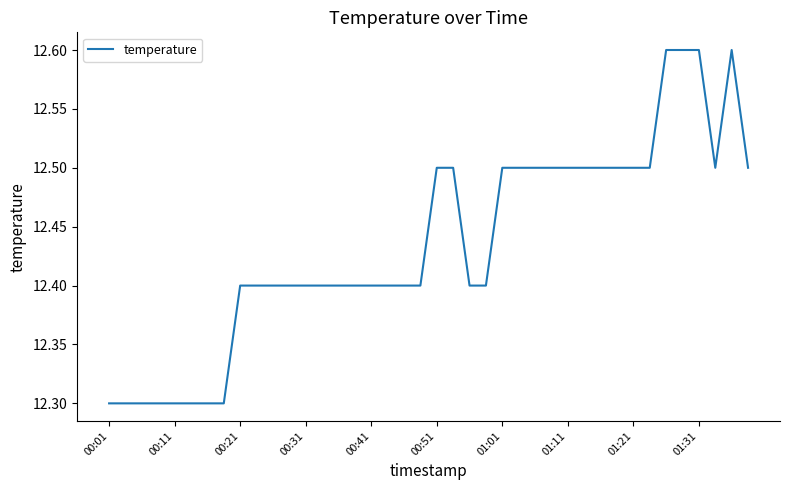

What is the difference between the maximum and minimum values?

0.3